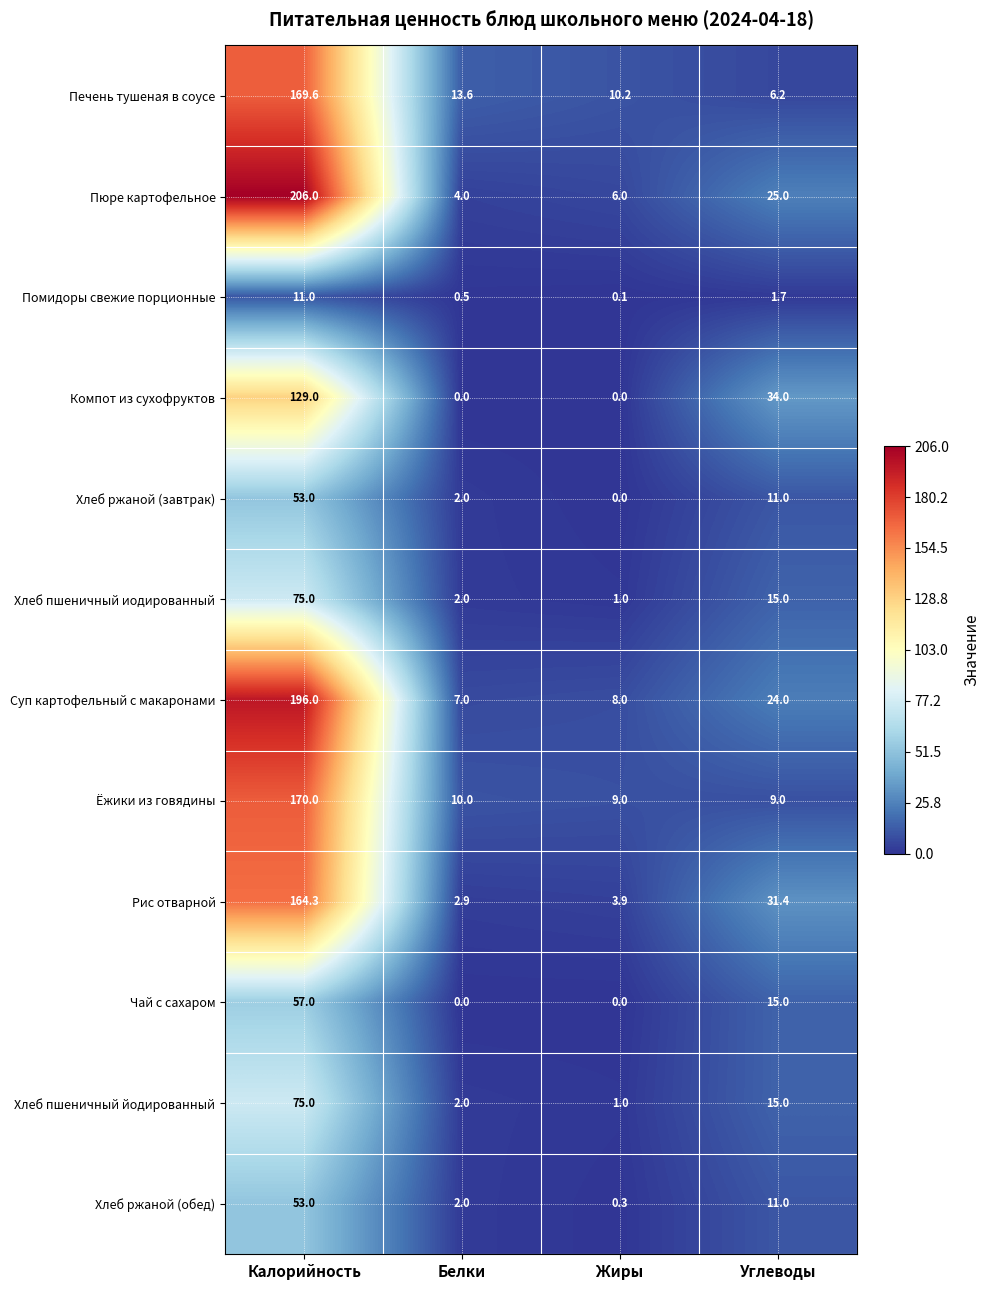

Which series has the widest spread of values?

Пюре картофельное